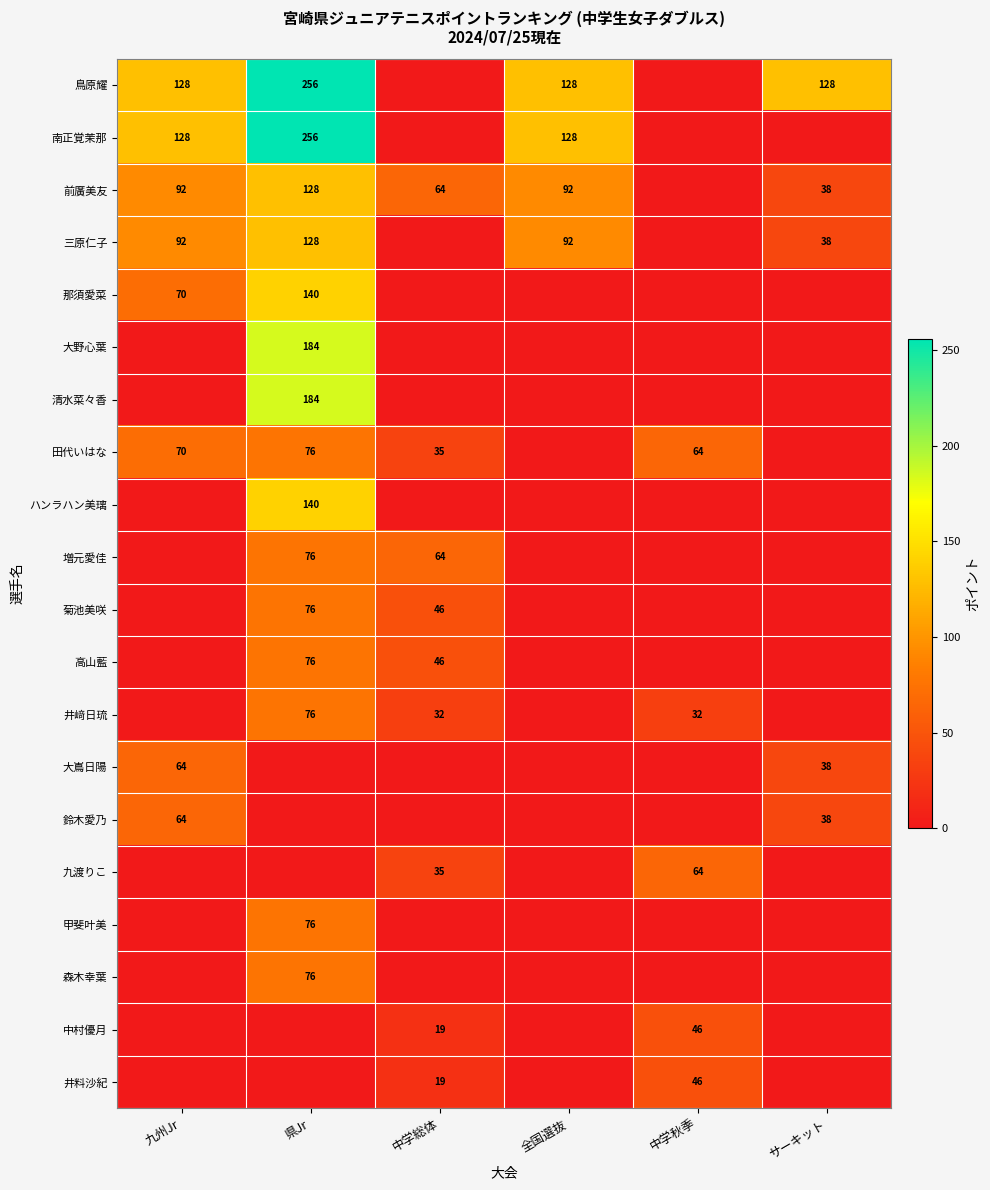

True or false: 清水菜々香 has a value of 184 at 県Jr.

True